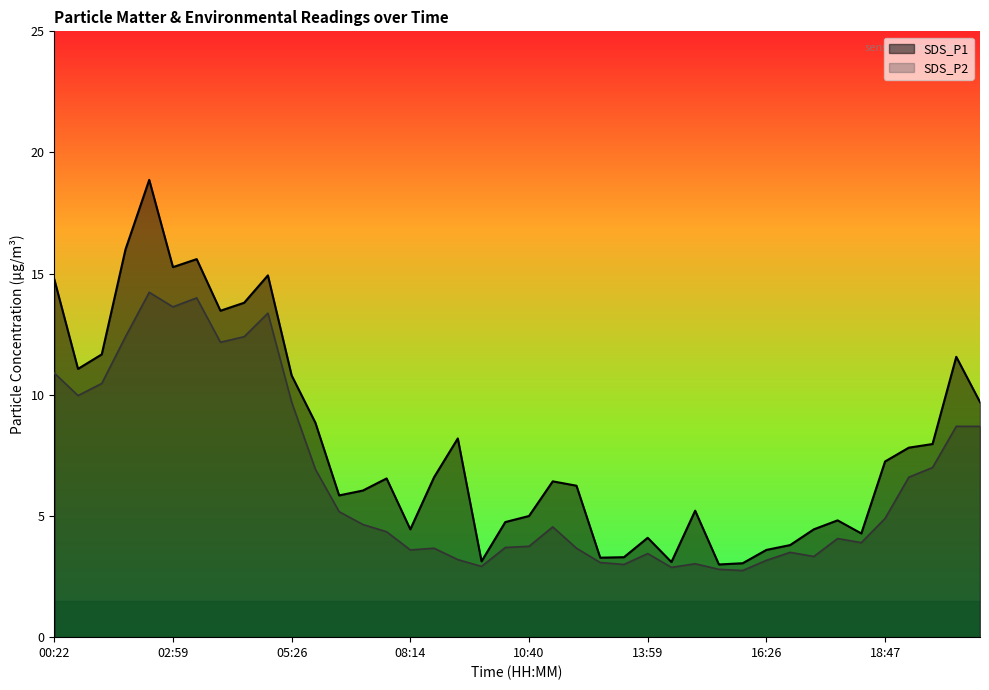

Between 08:54 and 15:40, which series saw the biggest shift?

SDS_P1